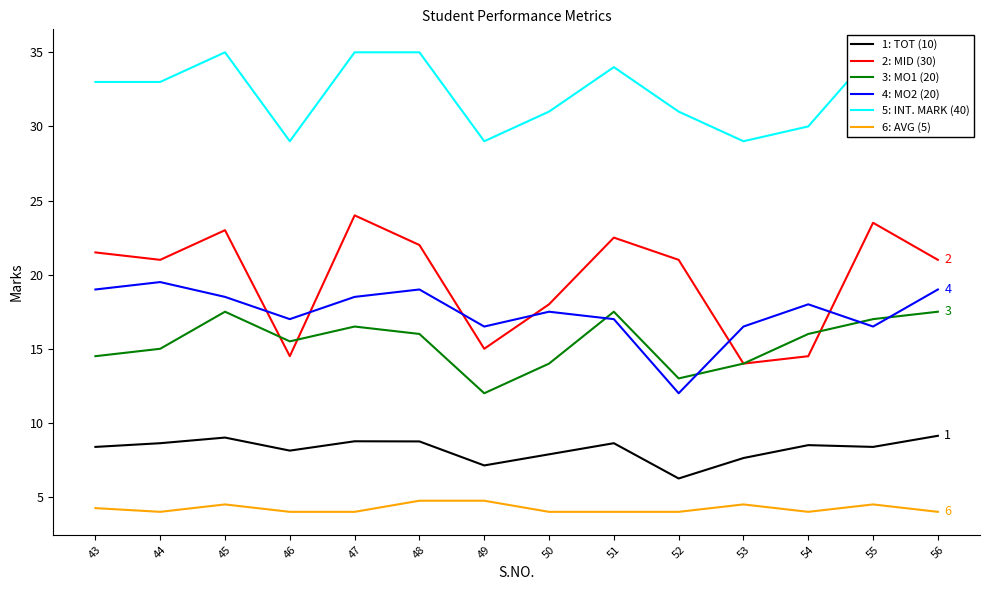

At which label is 3: MO1 (20) closest to 14?

50